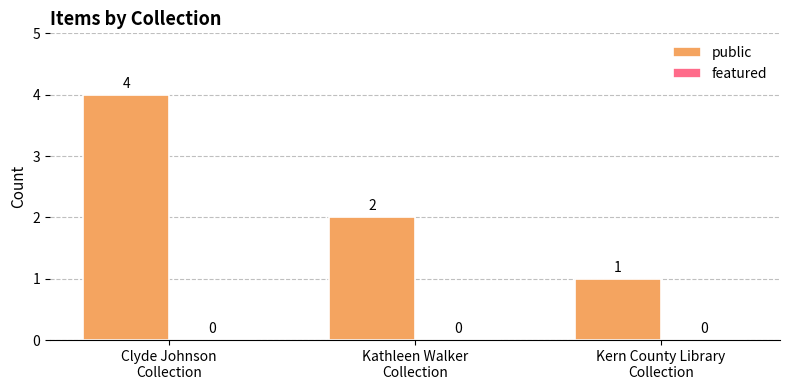

Count the values in the range 1 to 4.

3